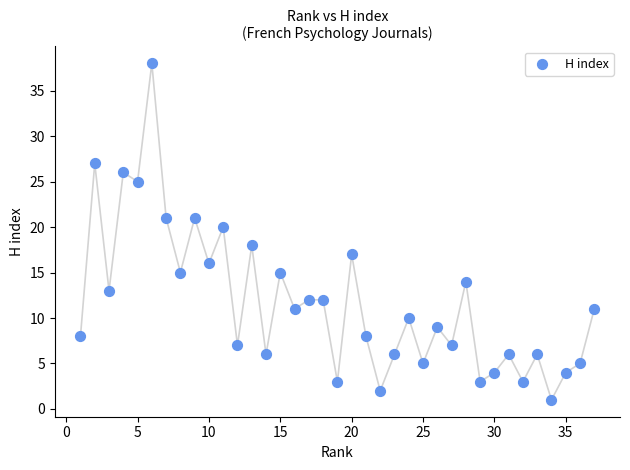

What is the range of Y values (max minus min)?

37